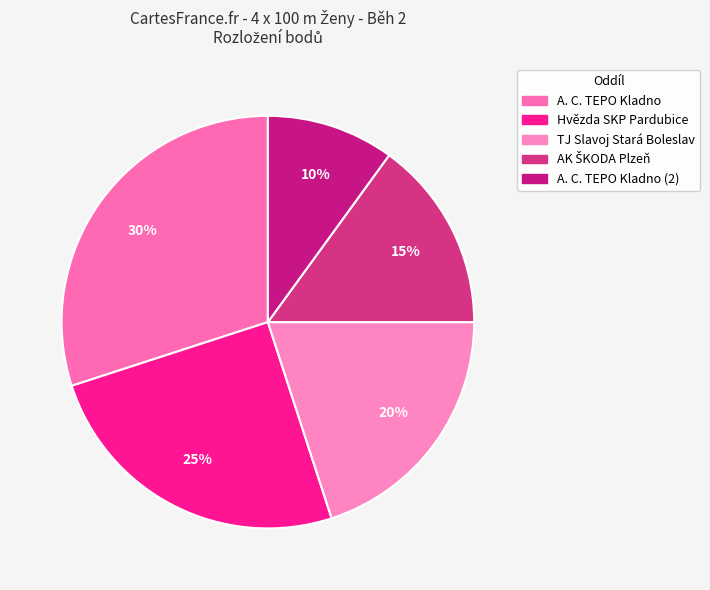

The TJ Slavoj Stará Boleslav slice represents 31% of the pie. True or false?

False